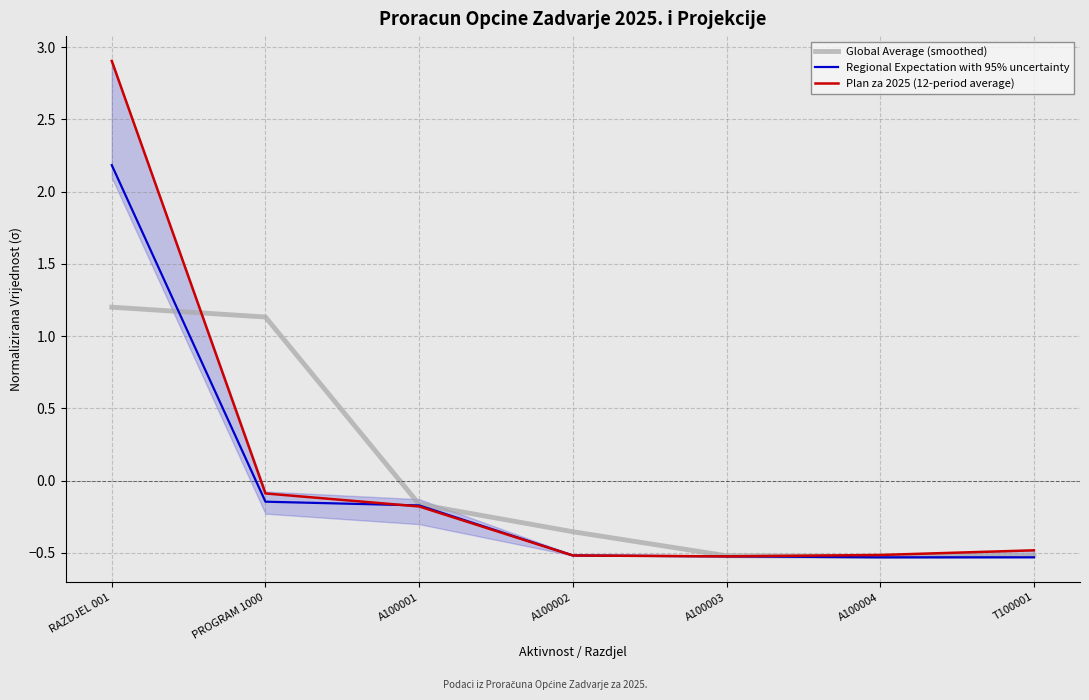

True or false: Global Average (smoothed) and Plan za 2025 (12-period average) cross at least once.

True